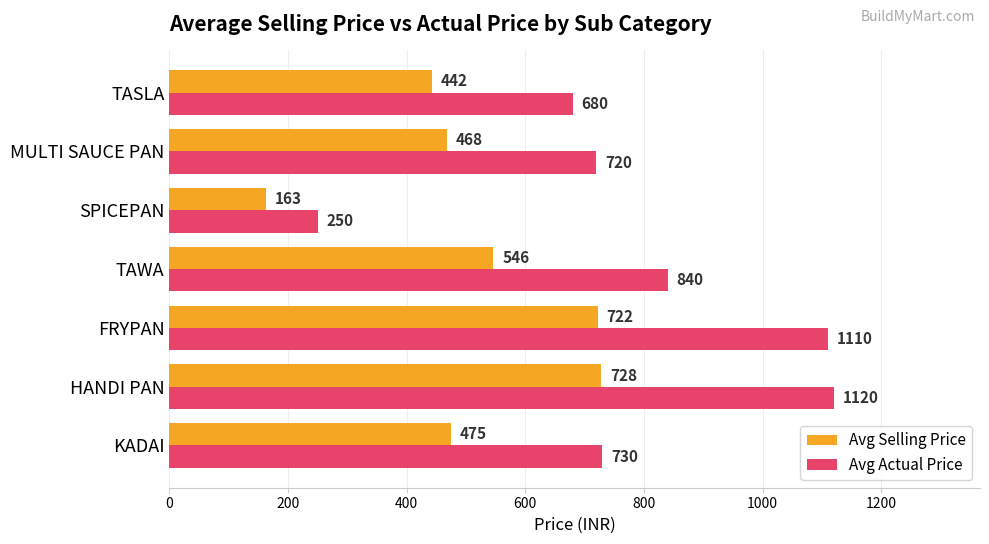

Which series has the widest spread of values?

Avg Actual Price